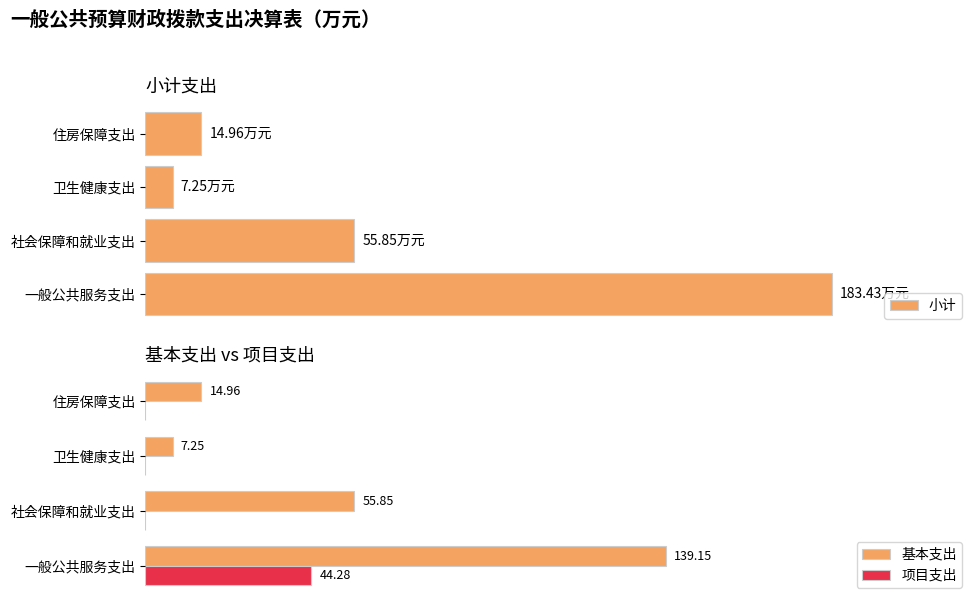

How many positive values does the 项目支出 series have?

1